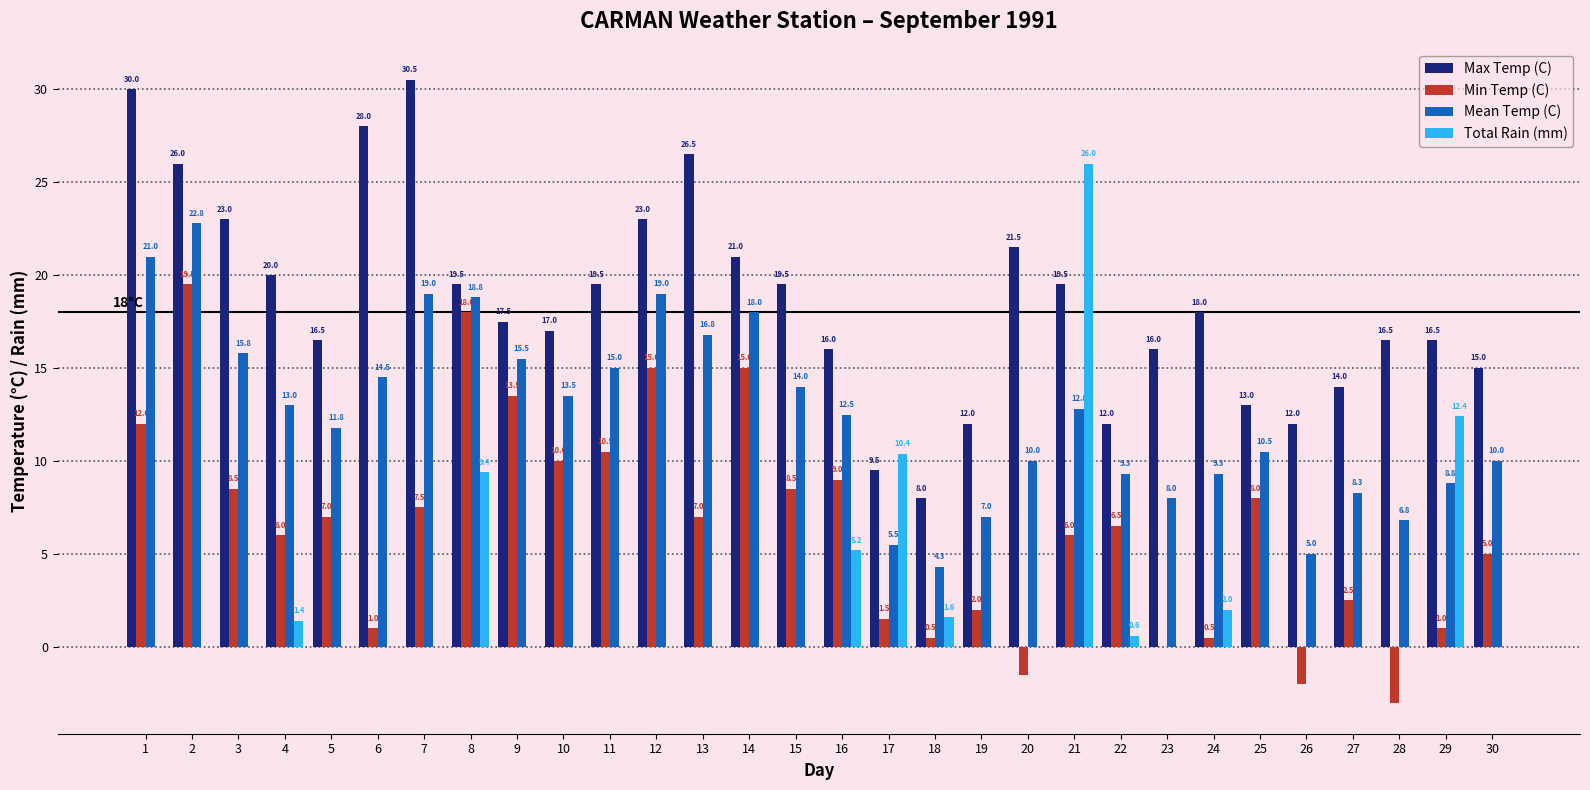

The value of Mean Temp (C) at 28 is 3.1. True or false?

False